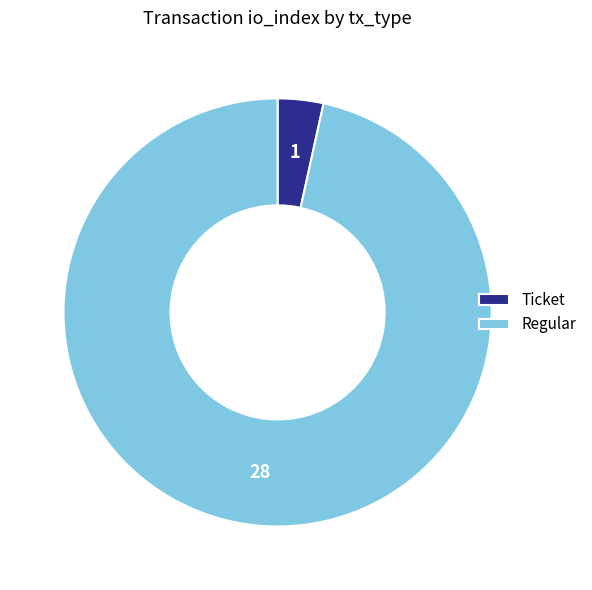

The Regular slice represents 97% of the pie. True or false?

True